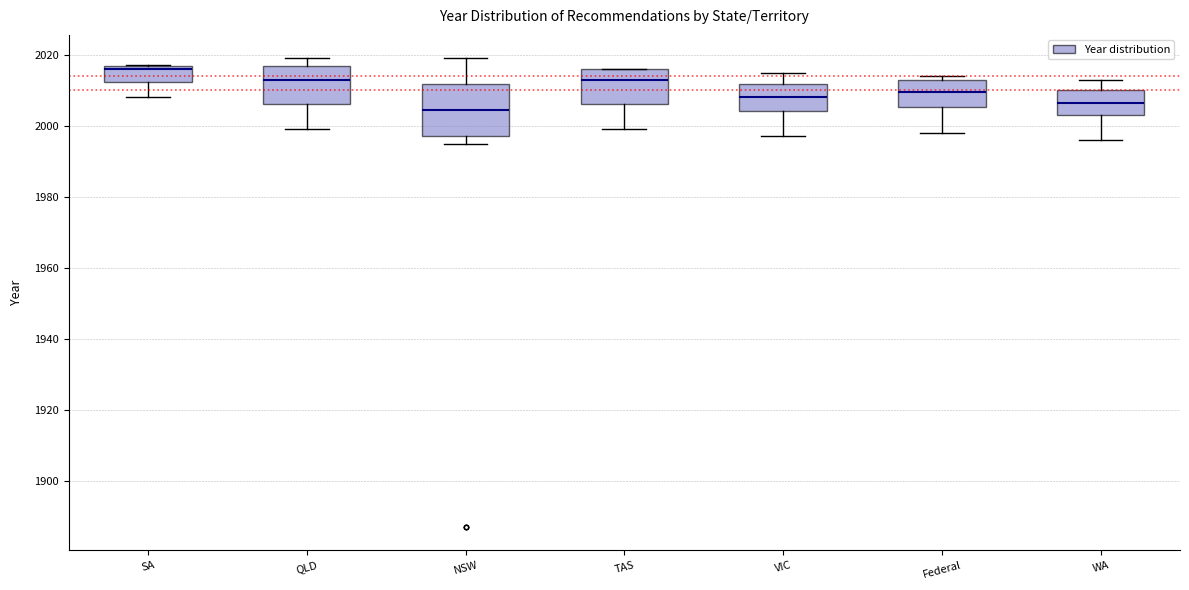

Comparing the boxes themselves (not the whiskers), which one is the tallest?

NSW